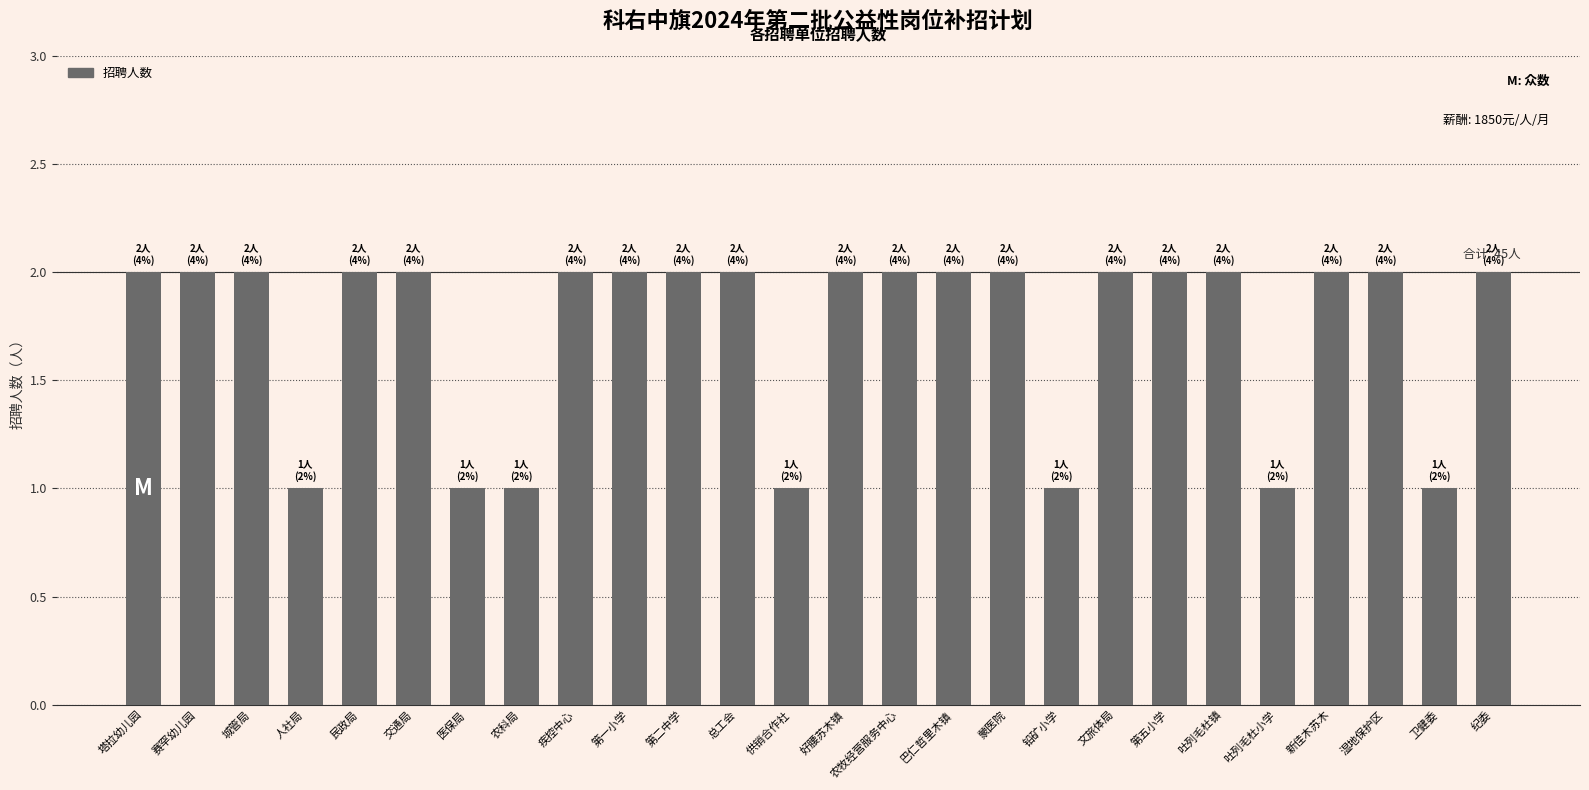

Reading left to right, extract all data points from this chart.

2	2	2	1	2	2	1	1	2	2	2	2	1	2	2	2	2	1	2	2	2	1	2	2	1	2